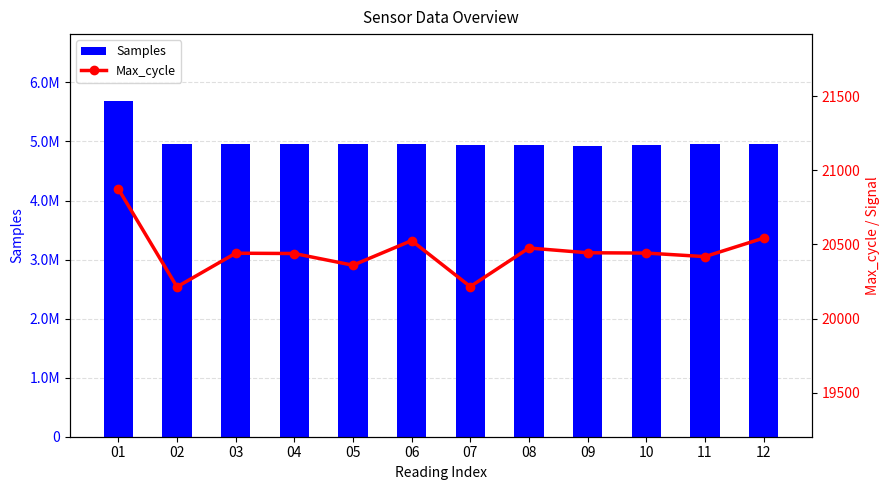

Which series has the widest spread of values?

Samples